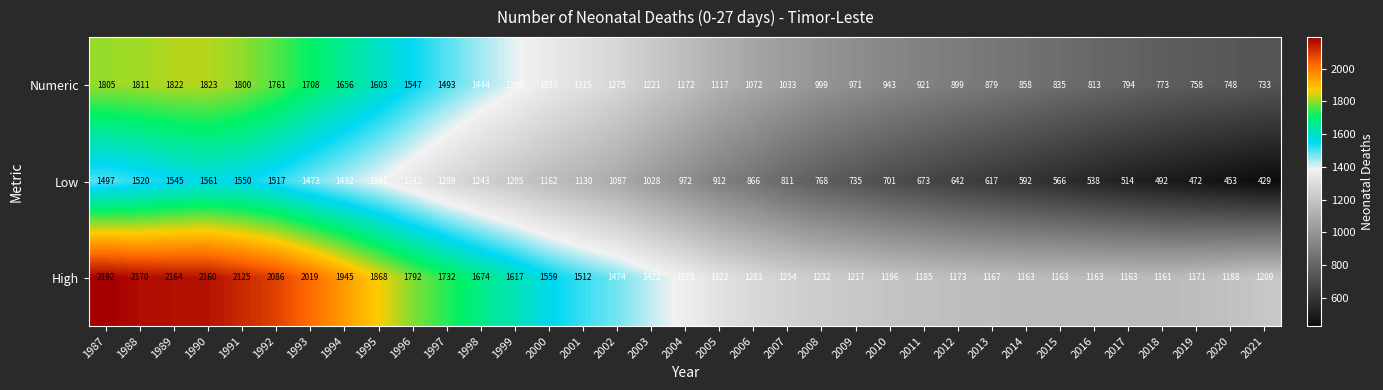

What is the total value across all series at 2004?

3519